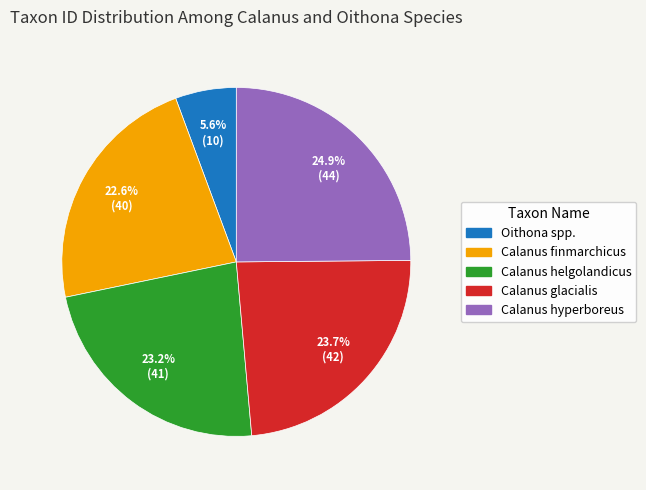

Is Oithona spp. the majority of the pie?

No